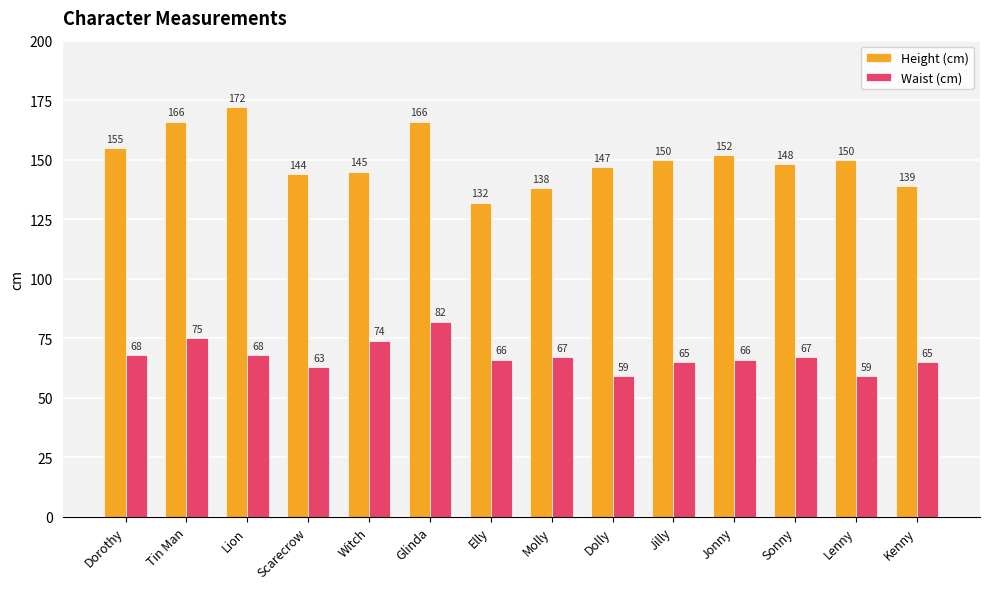

Between Jilly and Lenny, which series saw the biggest shift?

Waist (cm)